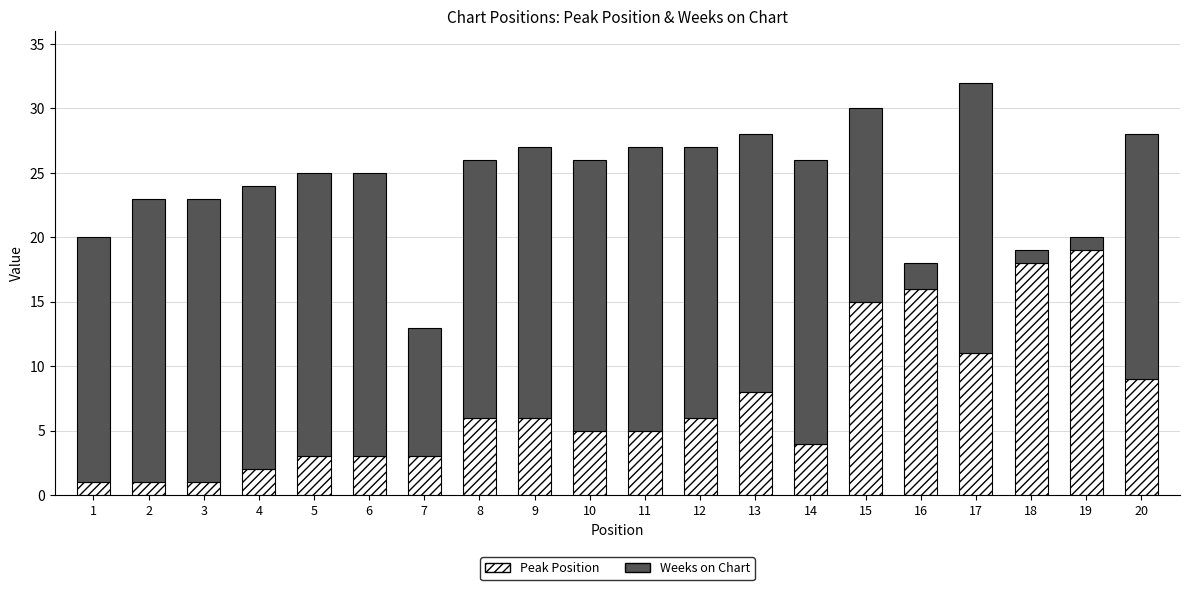

What are all the series names shown in the legend?

Peak Position, Weeks on Chart